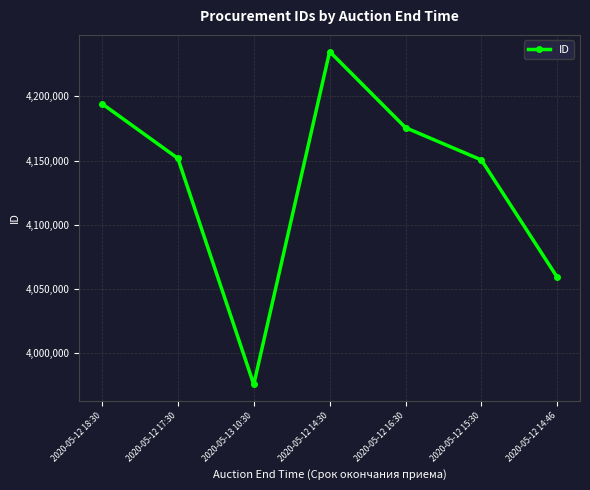

What is the difference between the values at 2020-05-12 18:30 and 2020-05-12 14:30?

40605